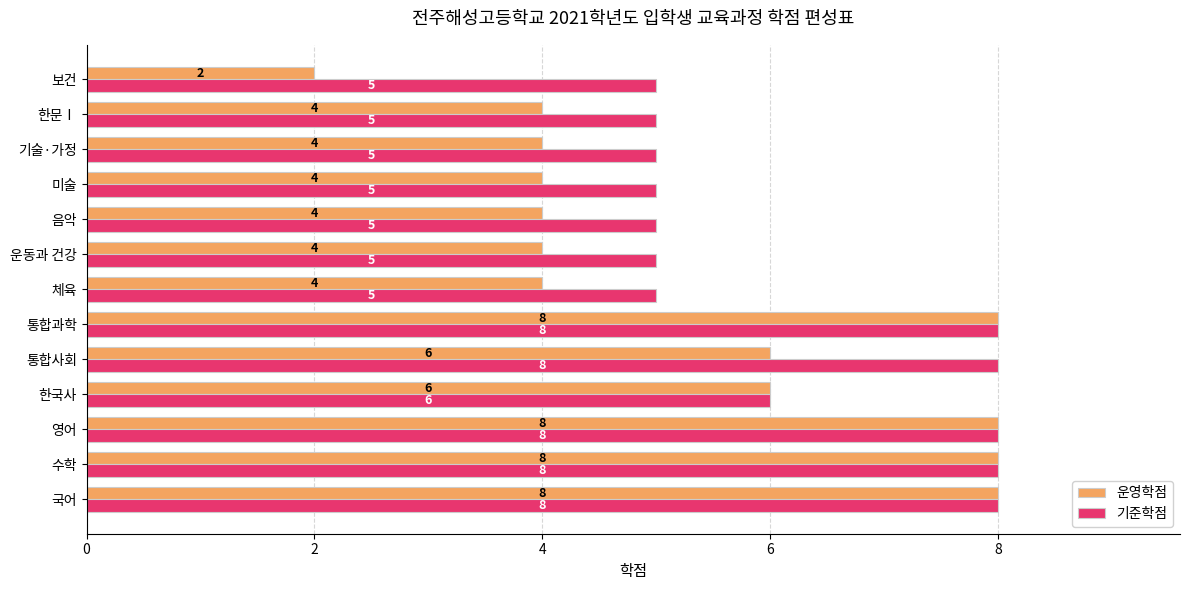

What is the difference between the second highest and second lowest values in the 기준학점 series?

3